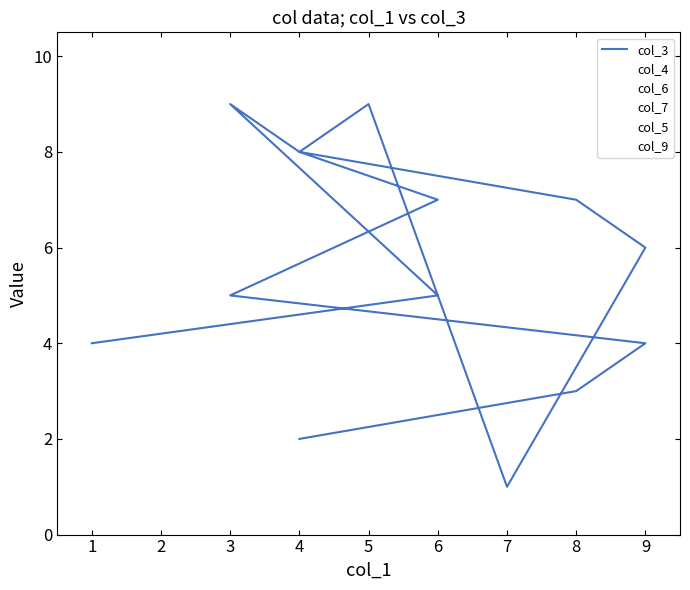

Is it true that col_3 equals 5 at 1?

False